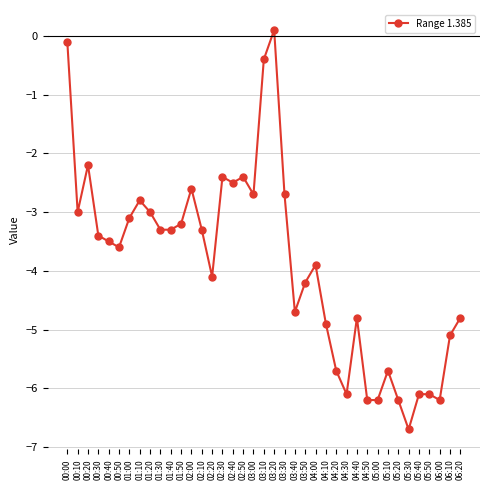

Does the chart have visible grid lines?

Yes